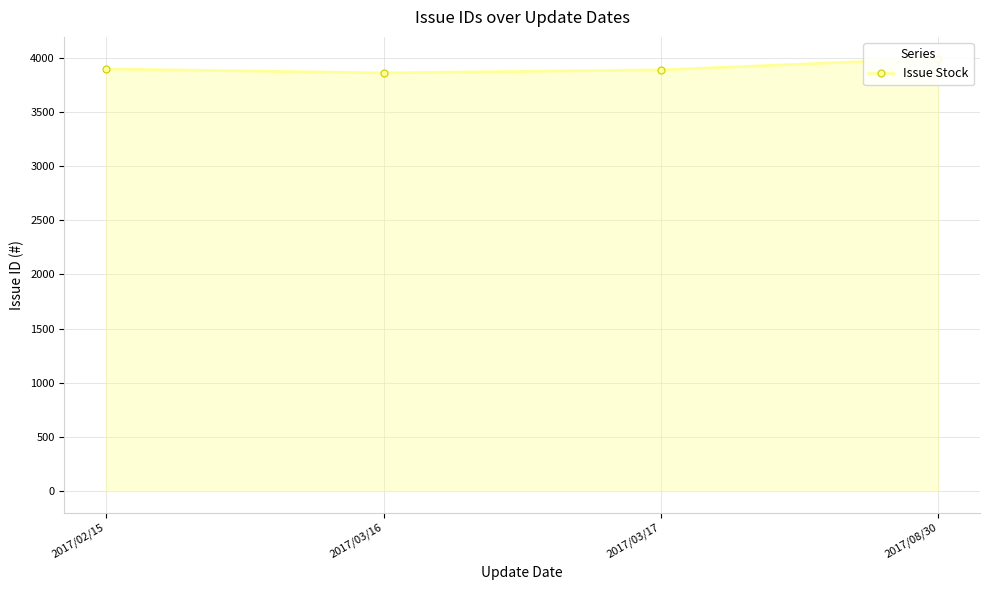

What is the label of the 4th point from the right?

2017/02/15